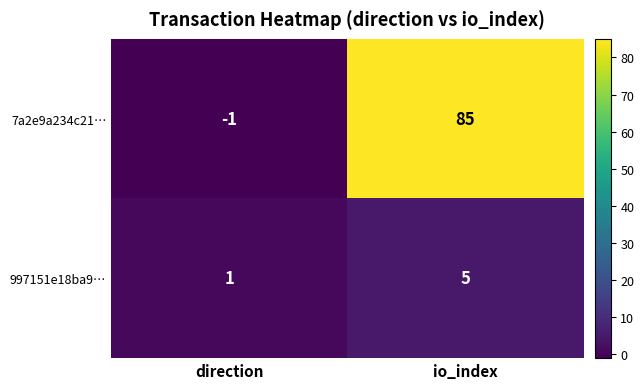

What is the maximum value shown in the chart?

85